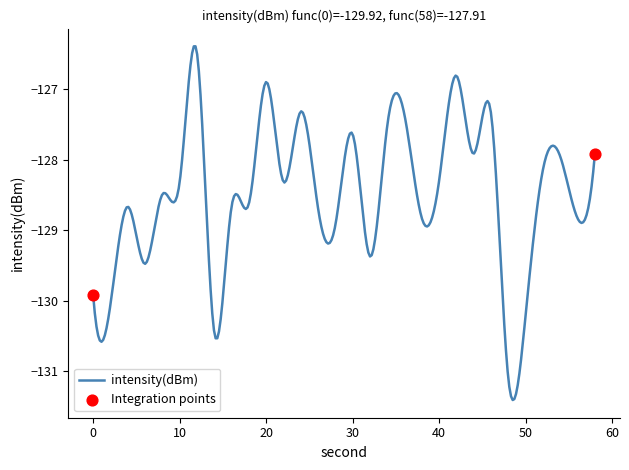

What is the smallest value displayed?

-131.4